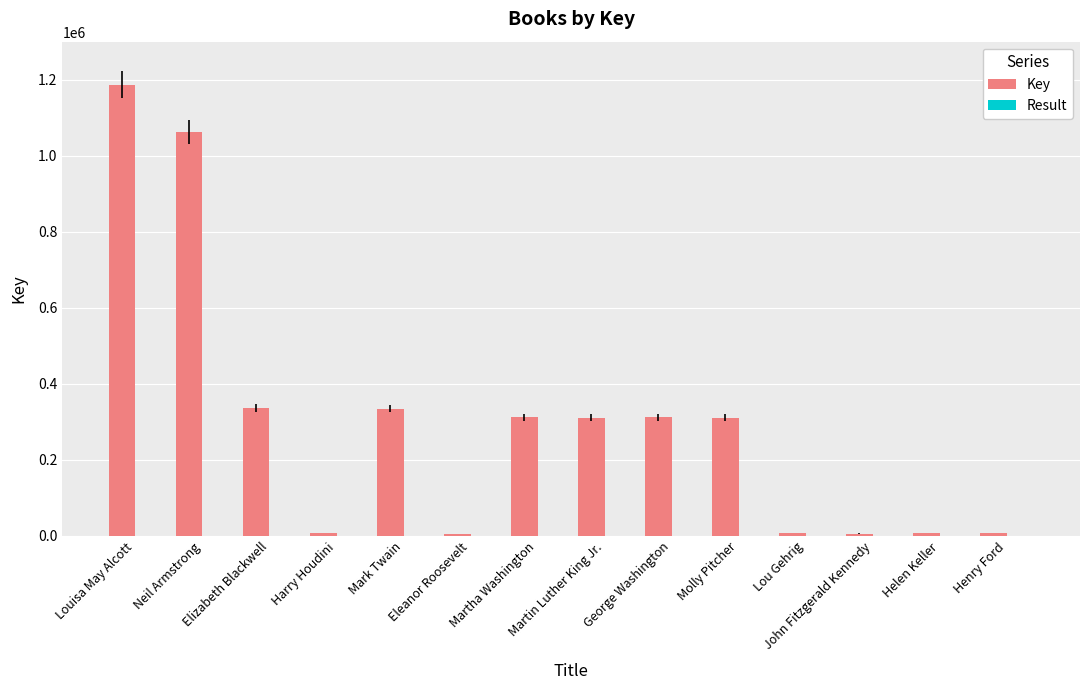

What is the maximum value shown in the chart?

1186153